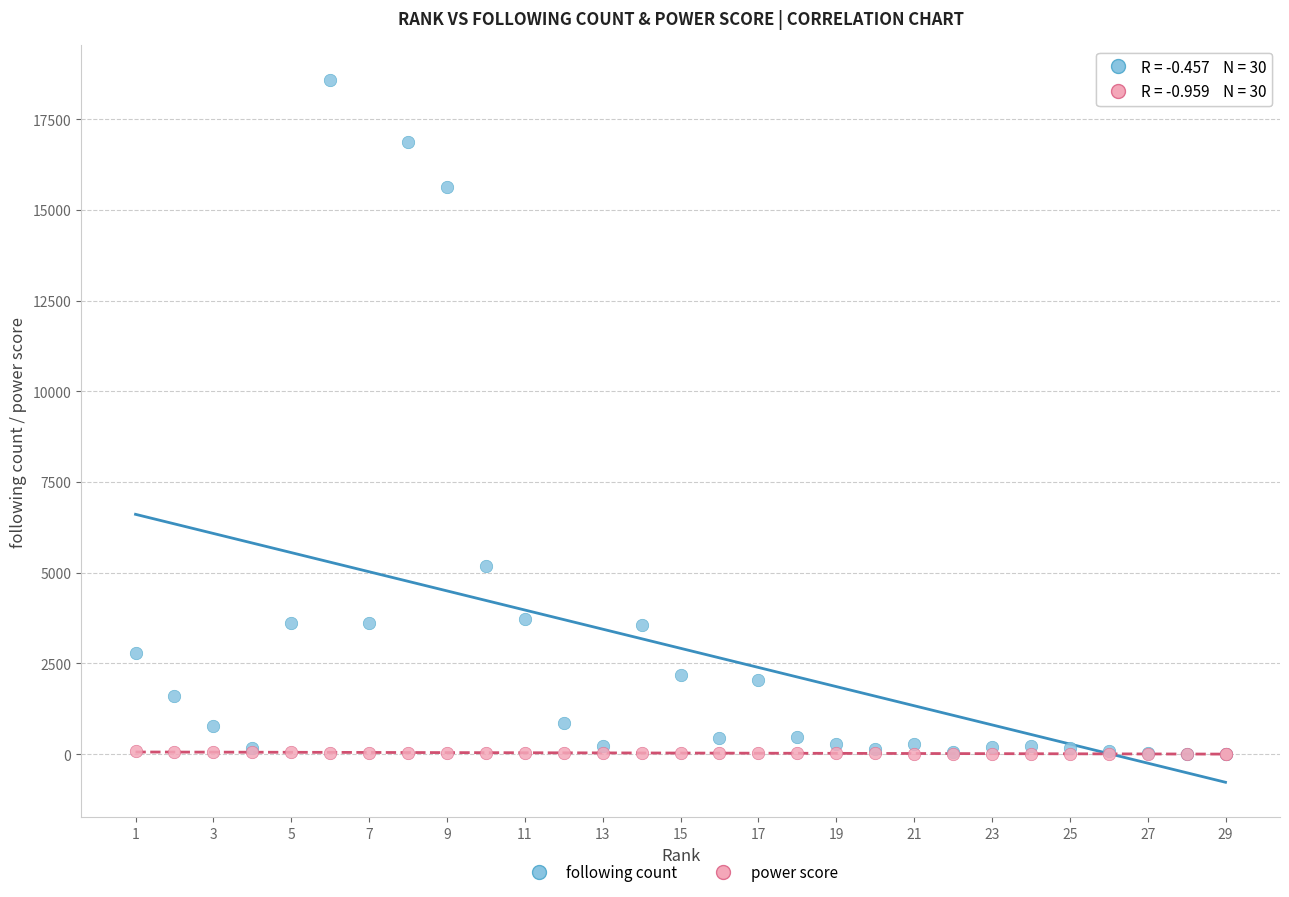

In the following count series, what Y value is closest to 9291?

5173